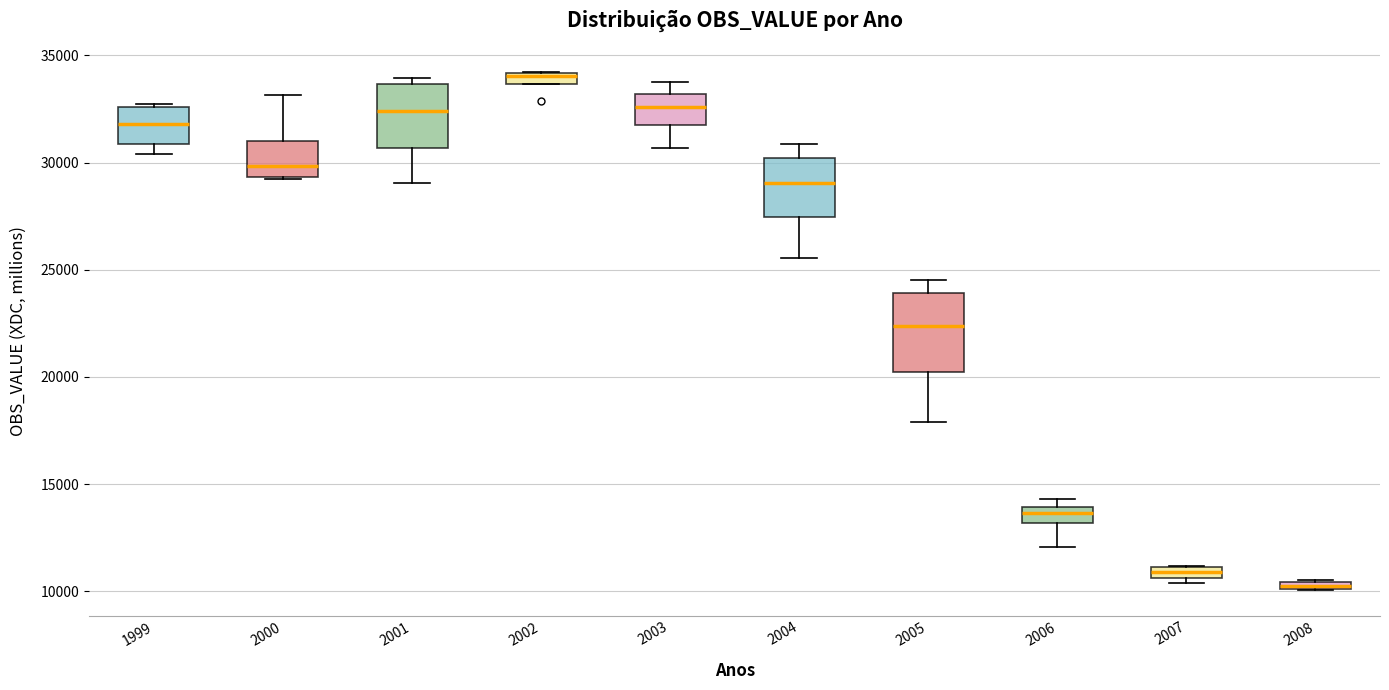

Where does the upper whisker of the box at x = 2000 end on the y-axis? The values are not printed on the chart, so give them approximately, as read against the axis.

33000